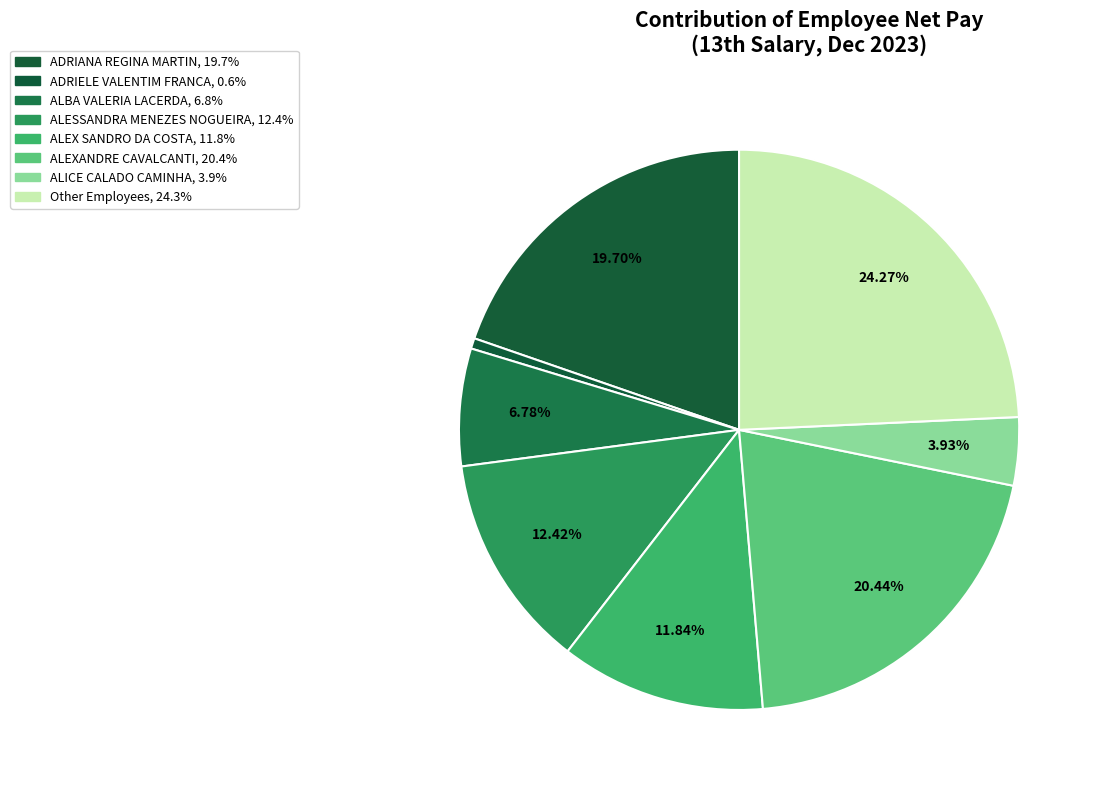

Count the number of slices in the pie.

8